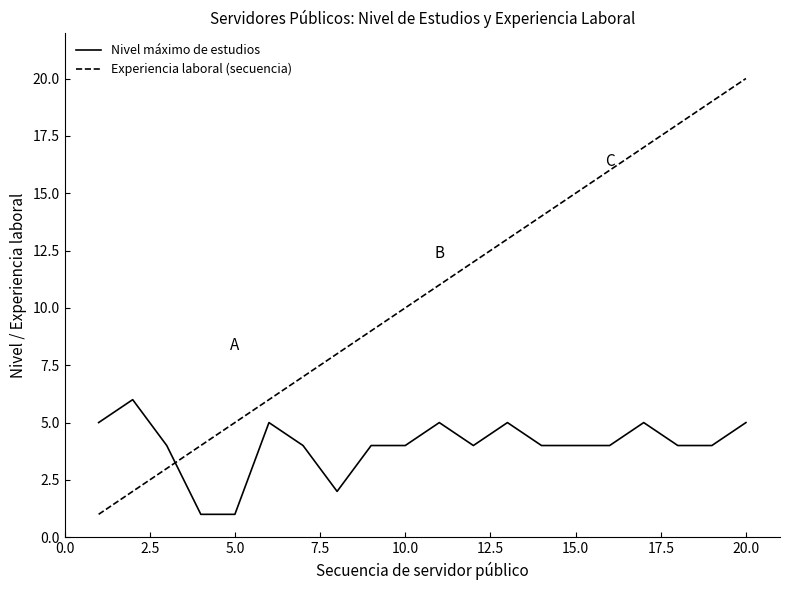

True or false: Experiencia laboral (secuencia) and Nivel máximo de estudios intersect in this chart.

True